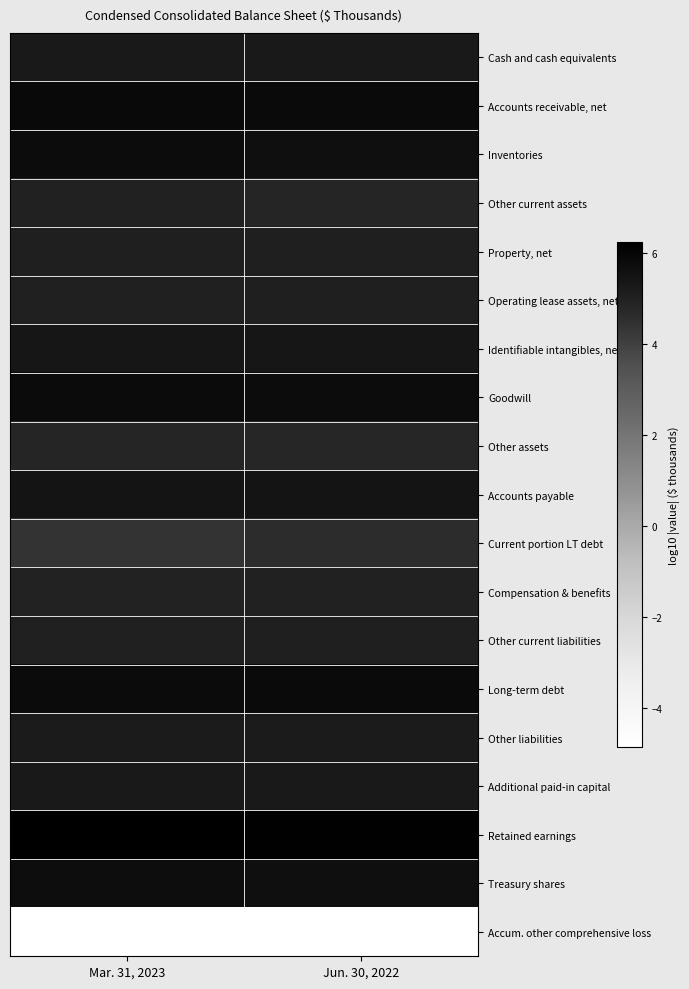

How many categories are shown in the chart?

2